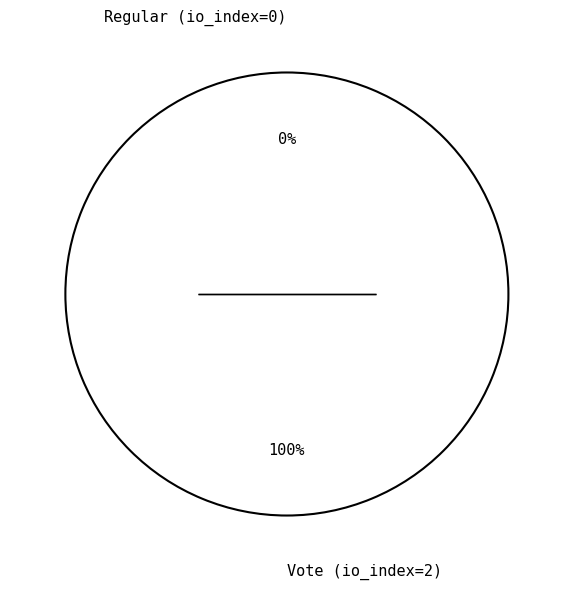

How many segments does this pie chart have?

2